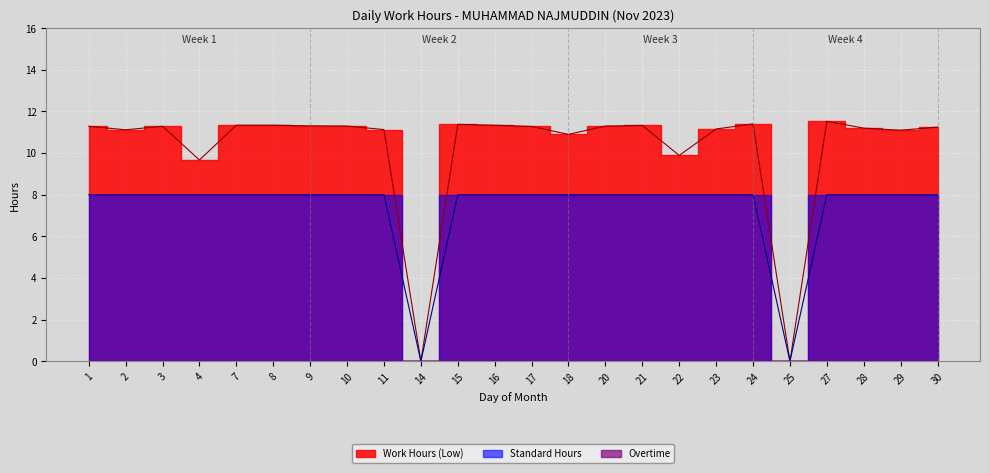

At how many categories does at least one series exceed 0?

22